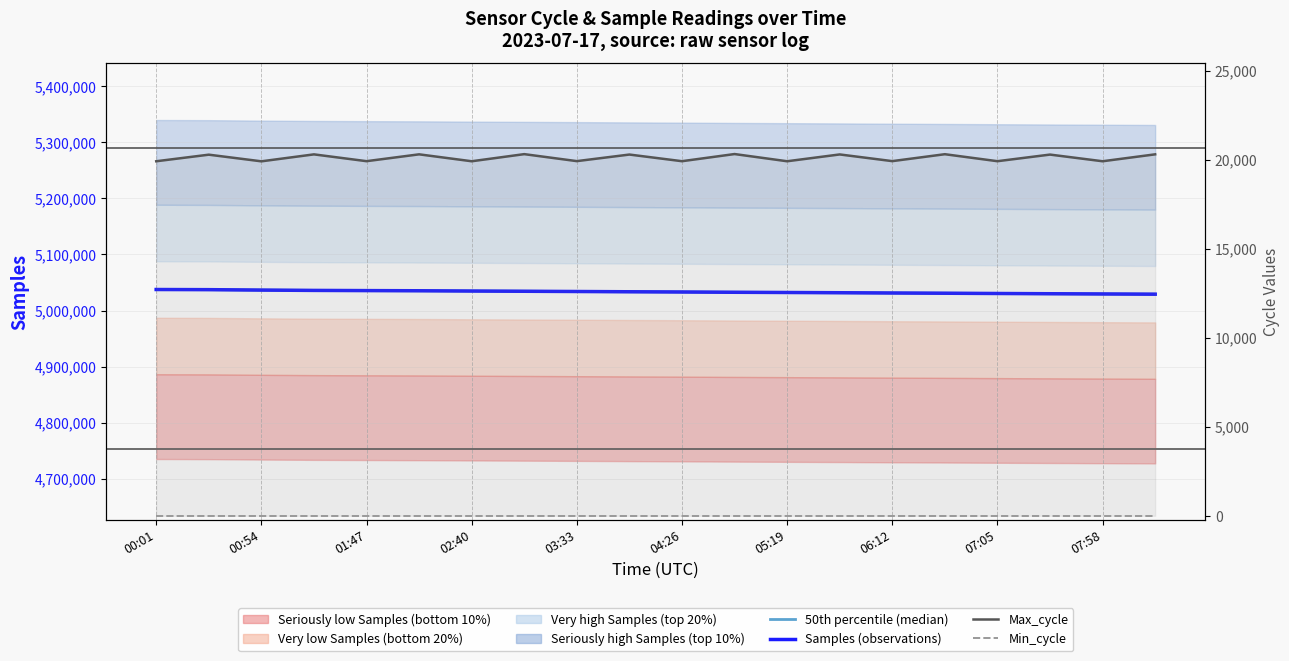

The Min_cycle series shows 8 at 05:19. True or false?

False